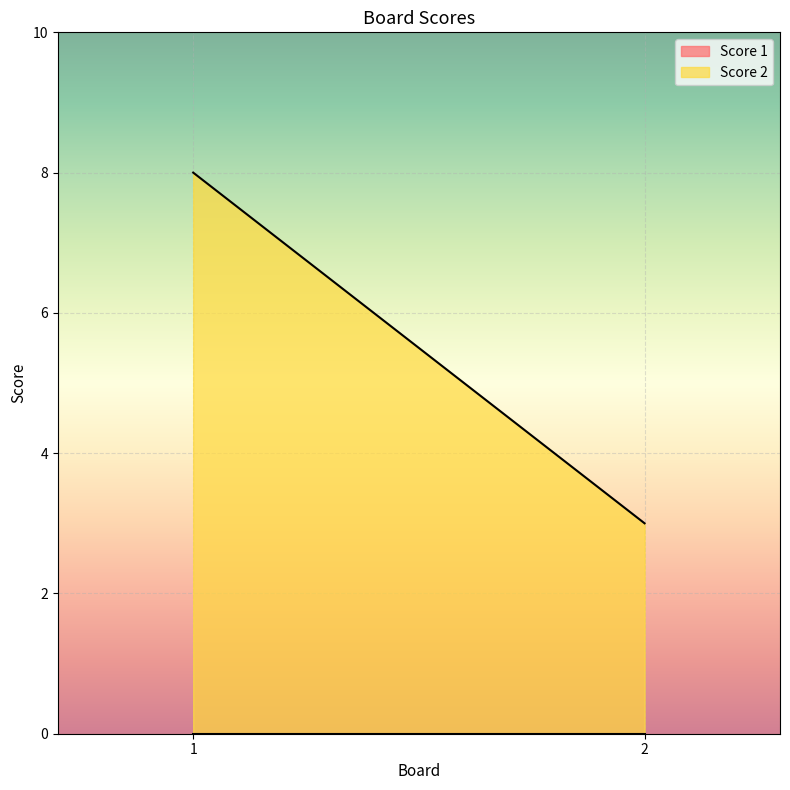

Reading left to right, extract all data points from this chart.

Score 2: 8	3
Score 1: 0	0